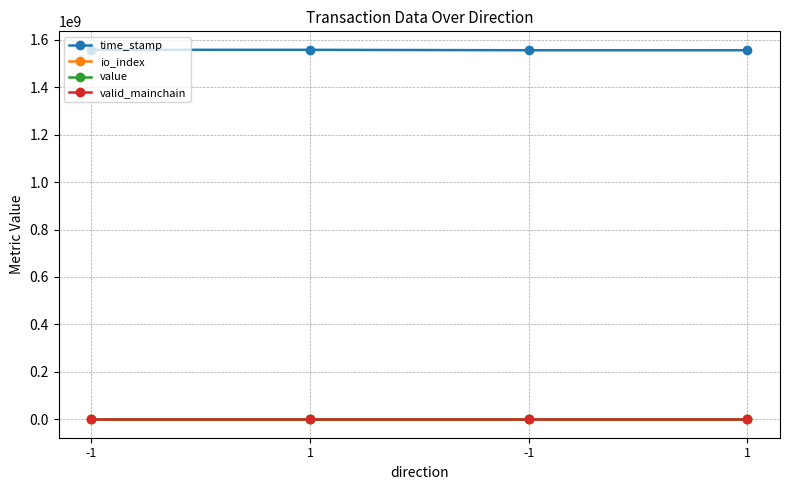

How many lines are shown in the chart?

4